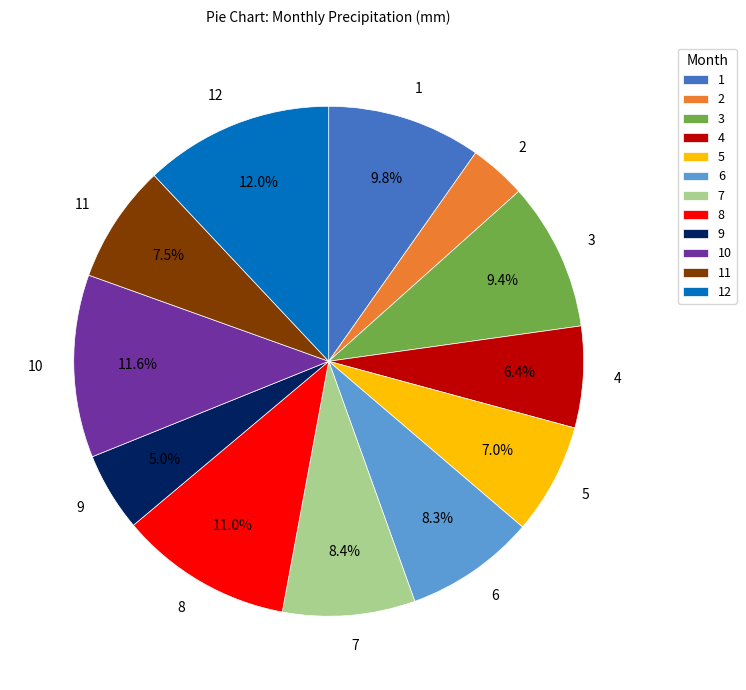

What percentage is the 2 slice, to the nearest percent?

4%